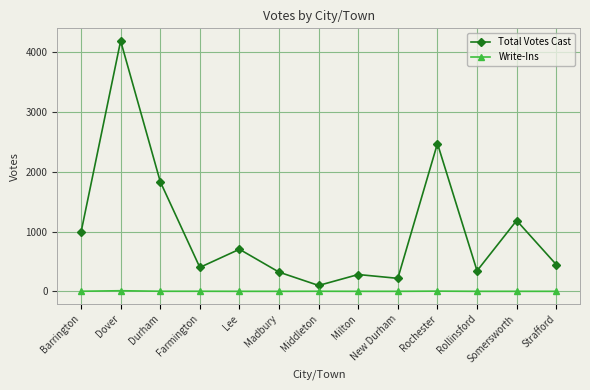

What is the label of the 4th point from the right?

Rochester